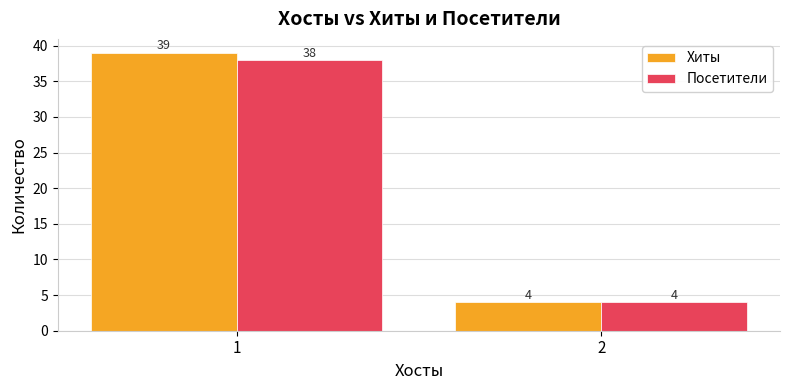

Reading left to right, what are all the values shown in this chart?

Хиты: 39	4
Посетители: 38	4